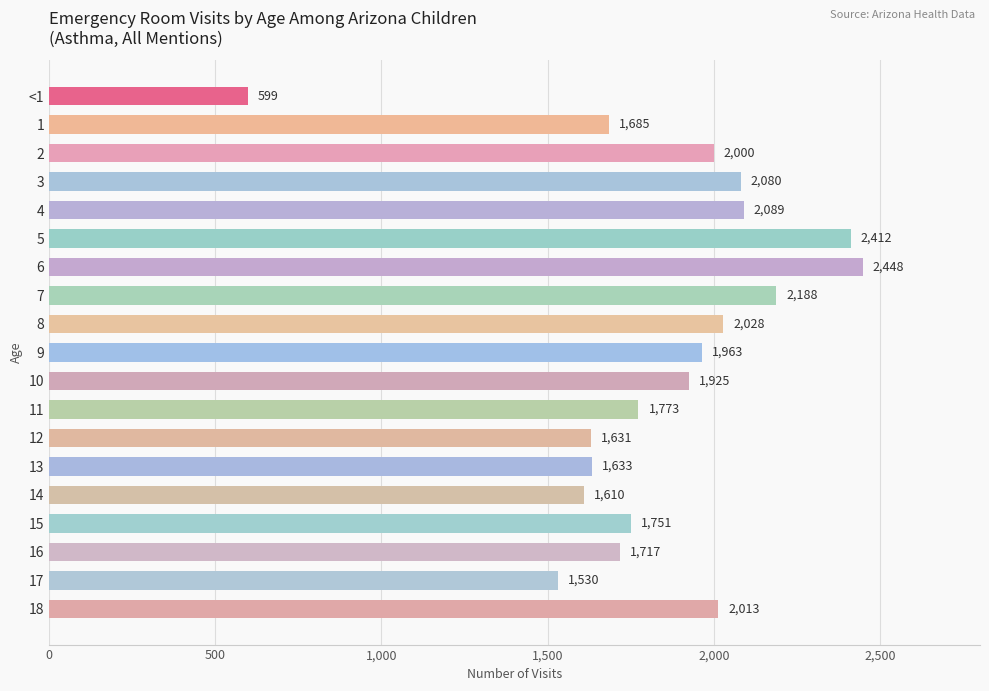

Are the bars horizontal?

Yes